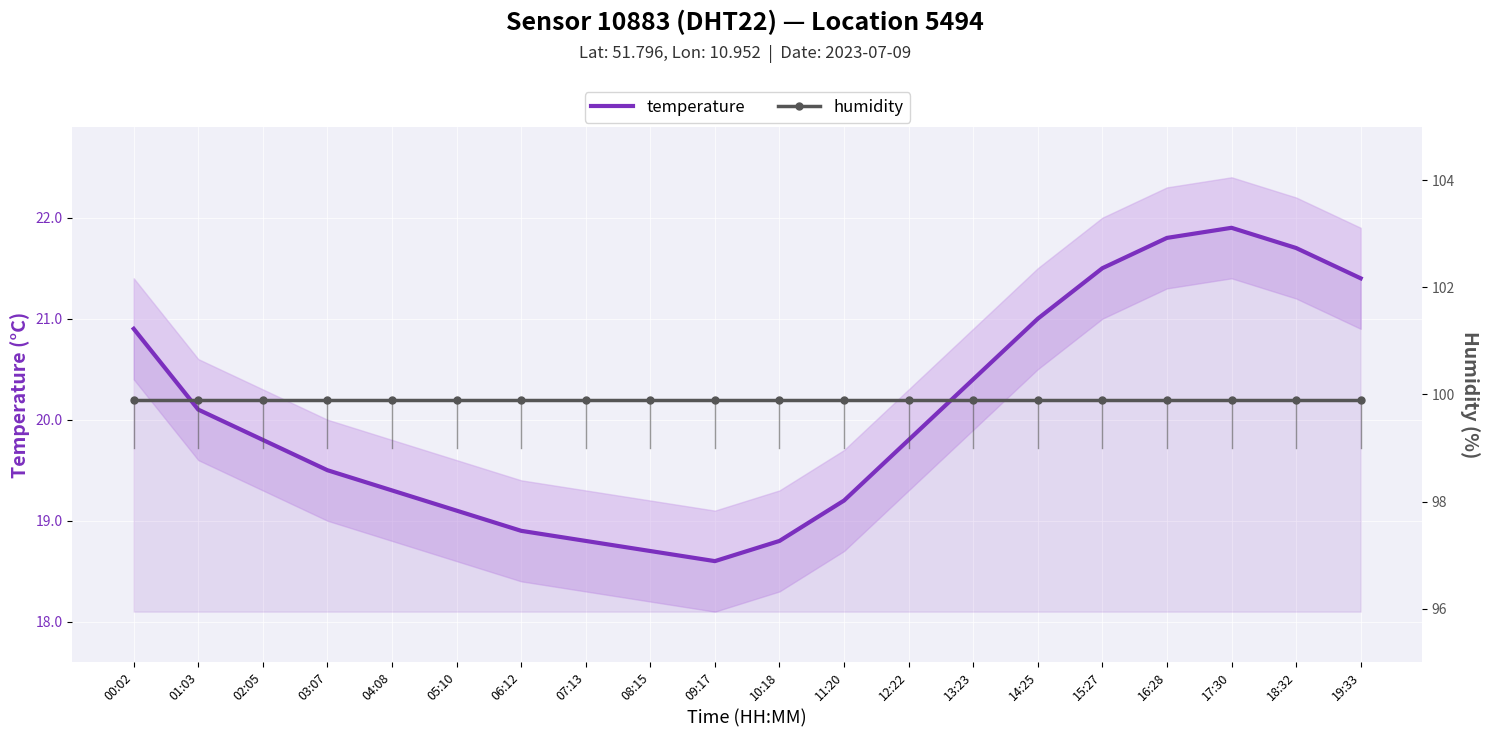

Which category has the lowest value in the humidity series?

00:02